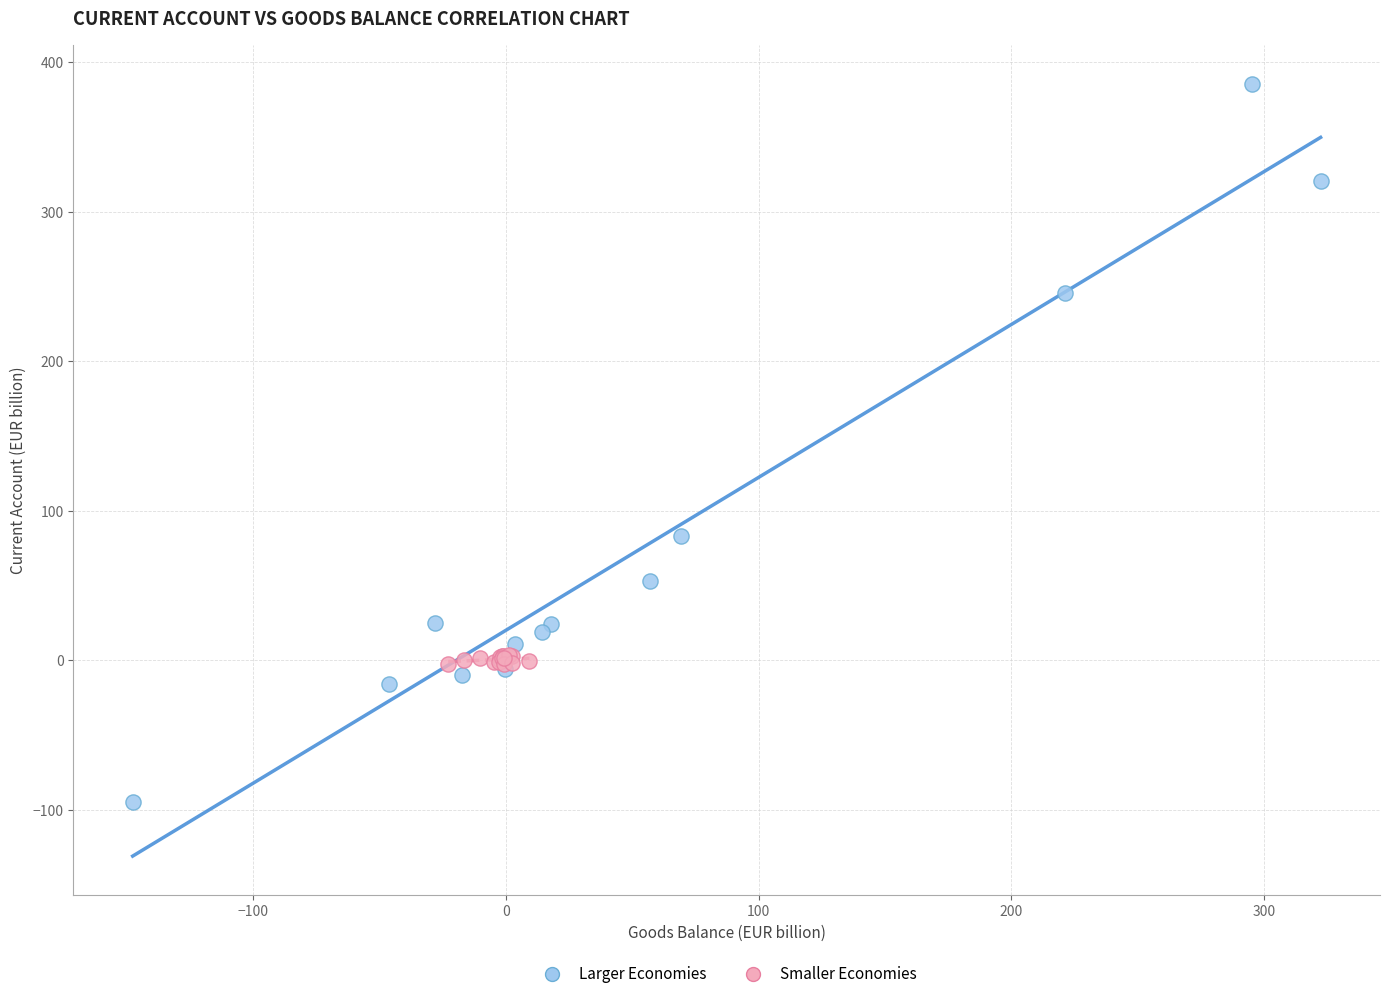

Which series has the widest spread of Y values?

Larger Economies